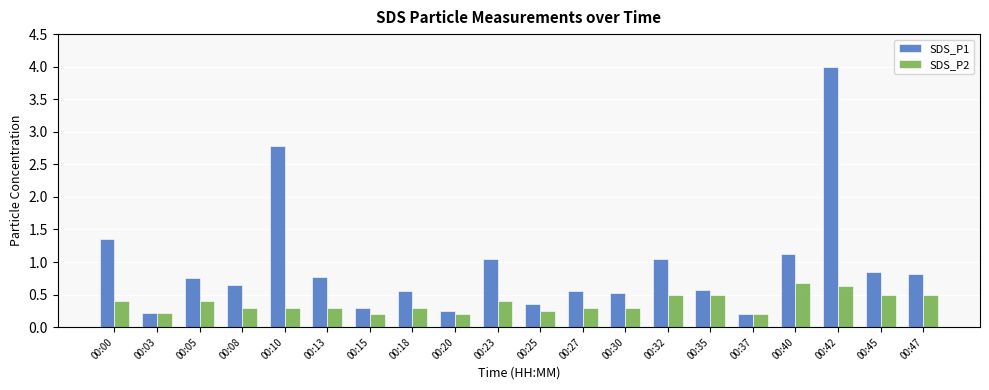

List the series in order of their peak value, lowest first.

SDS_P2, SDS_P1